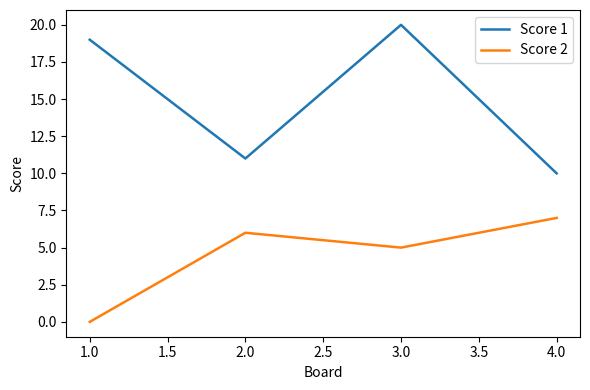

How many values in the Score 2 series are below 6?

2